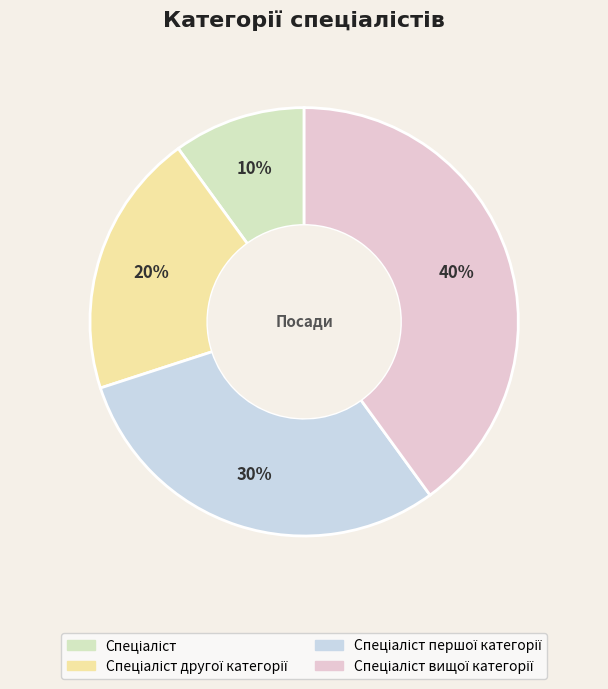

Is there any slice that represents more than half of the pie?

No